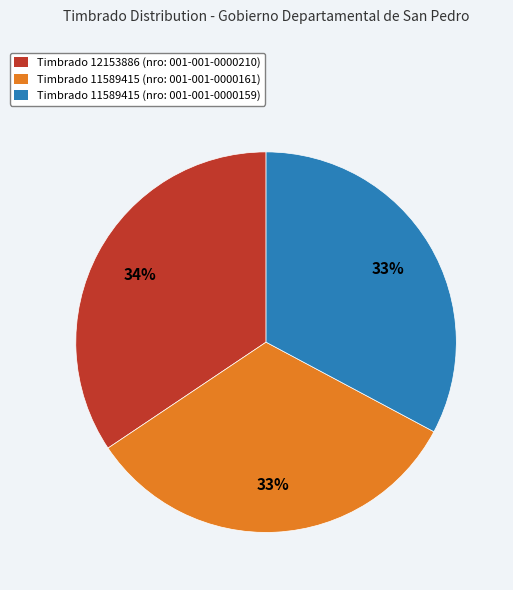

Which has a higher value, Timbrado 11589415 (nro: 001-001-0000159) or Timbrado 12153886 (nro: 001-001-0000210)?

Timbrado 12153886 (nro: 001-001-0000210)